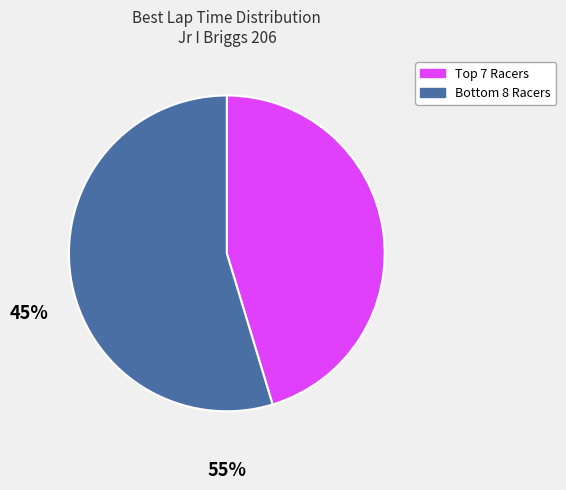

Which slice is the largest?

Bottom 8 Racers